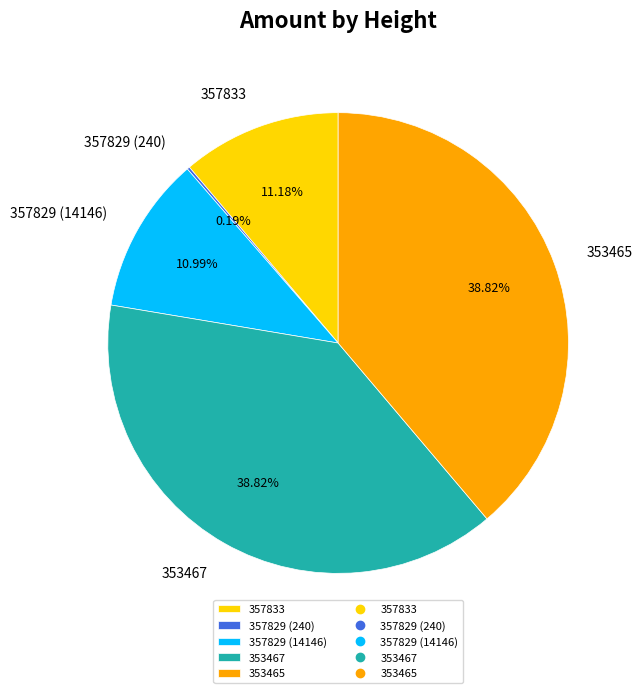

Is there a majority slice in this chart?

No